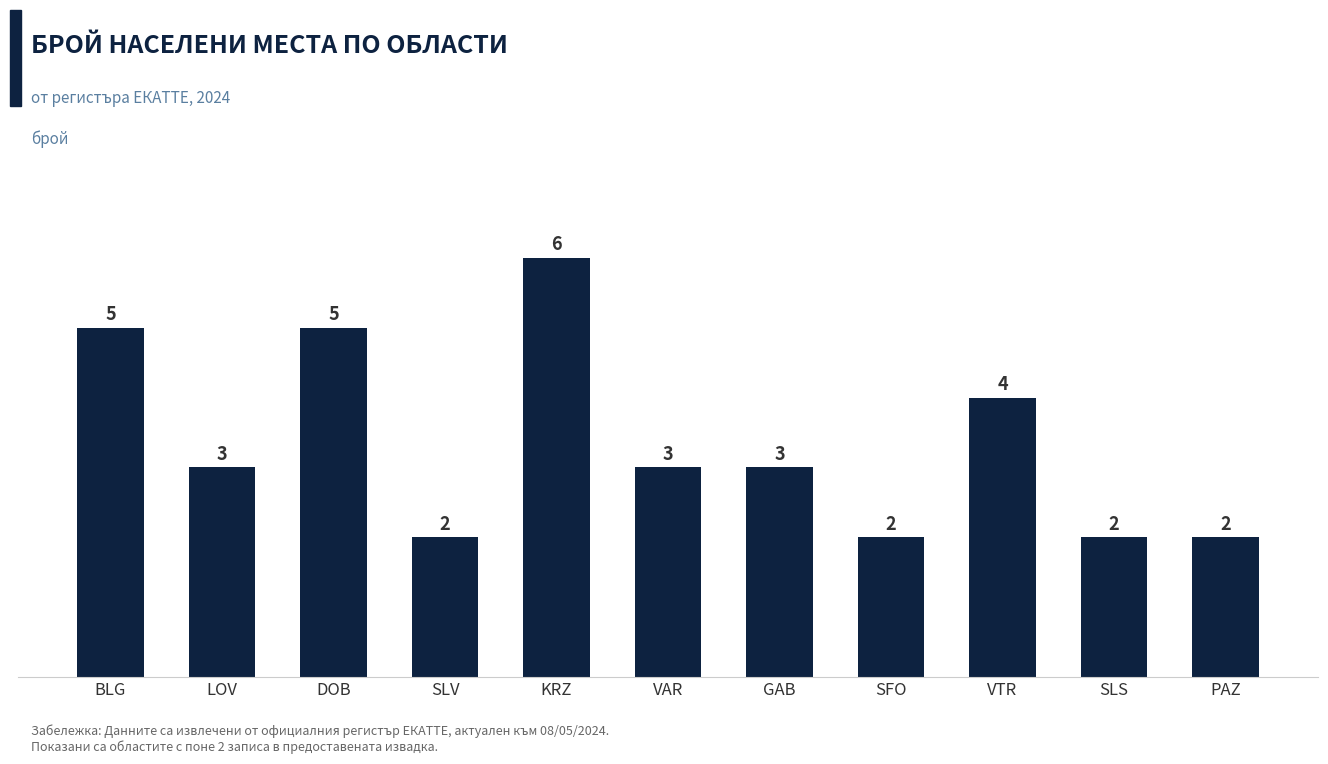

What is the greatest value displayed?

6